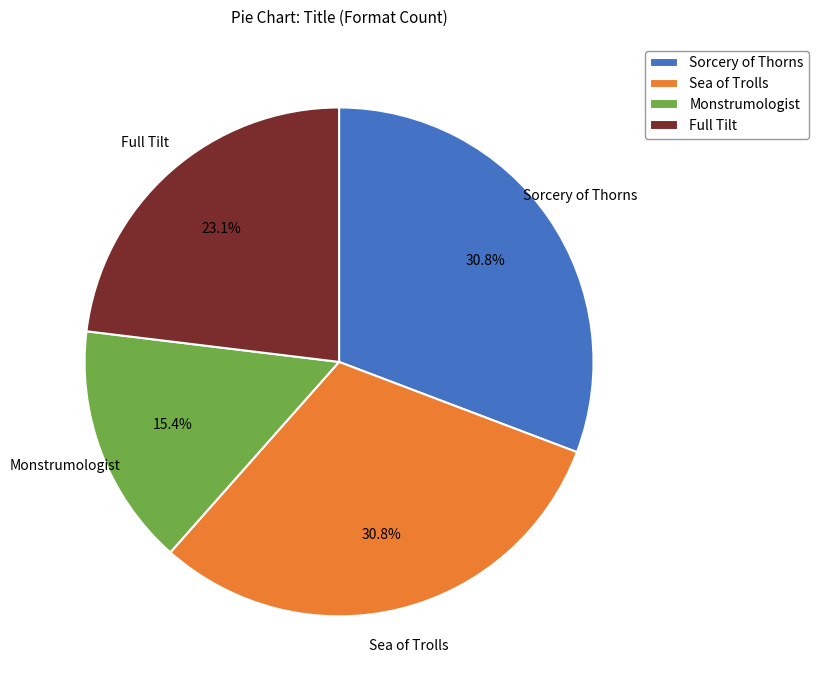

Does any single category account for the majority?

No